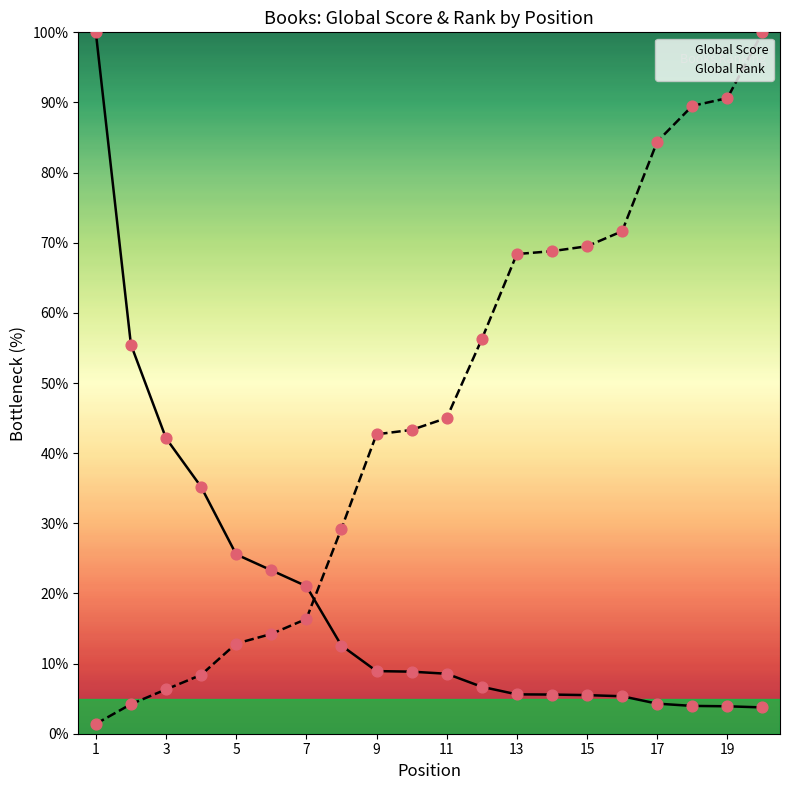

What are all the series names shown in the legend?

Global Score, Global Rank